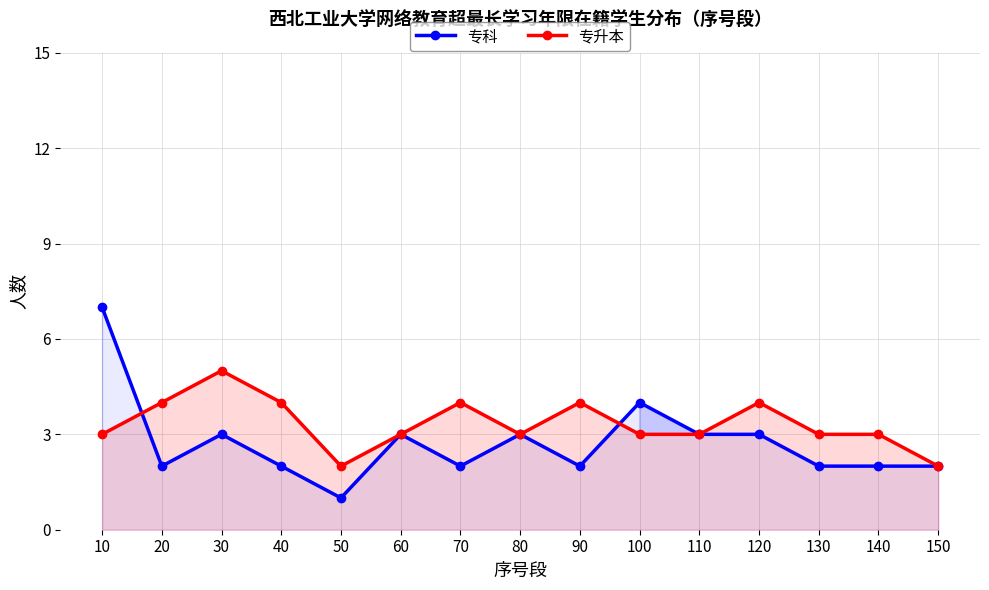

Which category has the lowest value across all series?

50